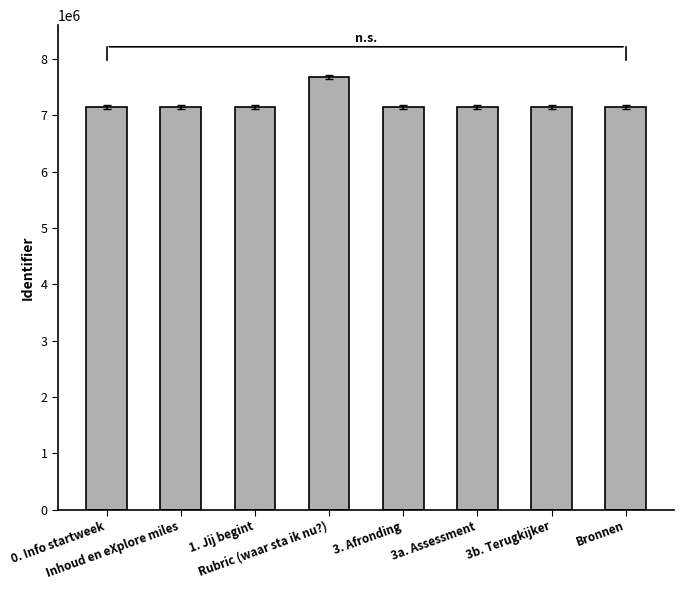

At which label is the value closest to 7412757?

Bronnen